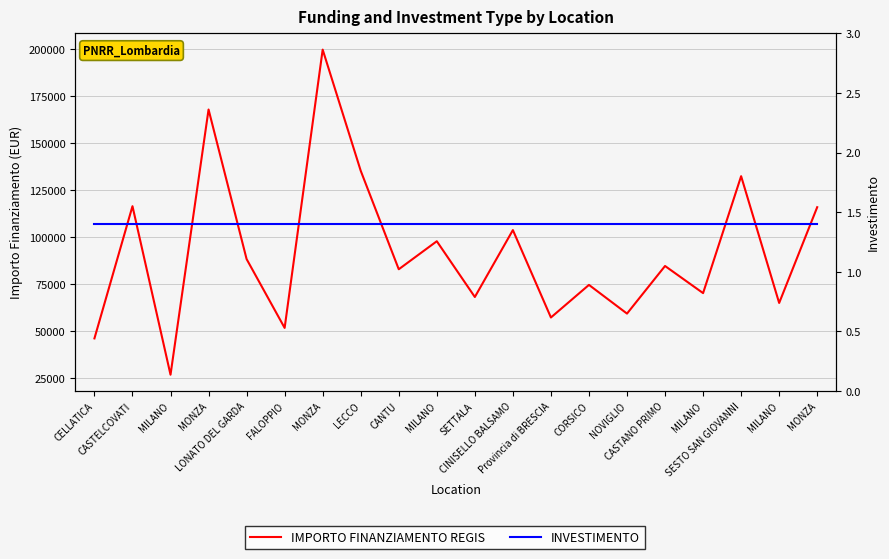

What is the label of the 2nd point from the left?

CASTELCOVATI